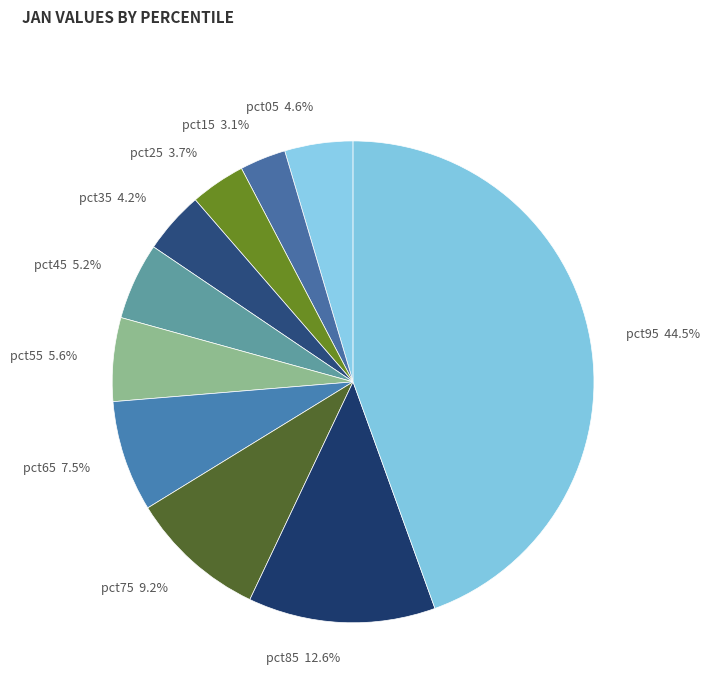

To the nearest percent, what is the difference between the largest and smallest slice percentages?

41%